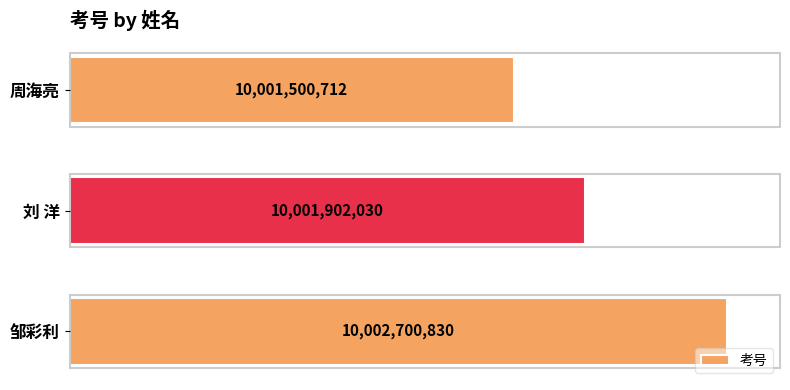

List the labels in order of value, smallest first.

周海亮, 刘 洋, 邹彩利